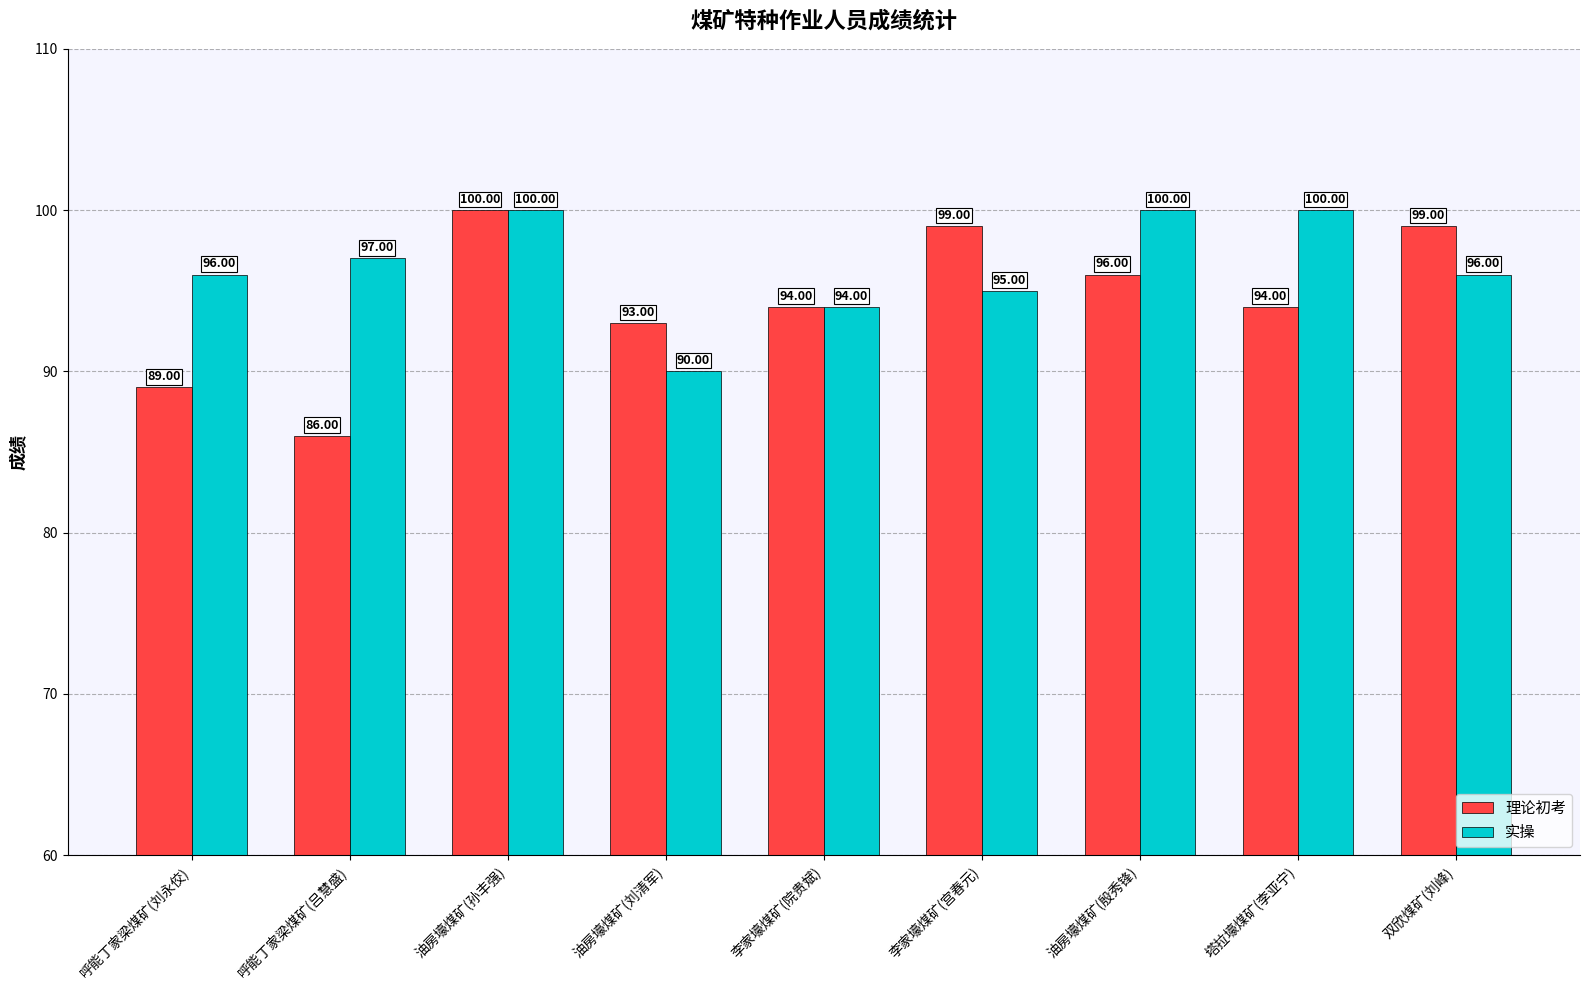

Reading left to right, list all the values displayed in this chart.

理论初考: 呼能丁家梁煤矿(刘永佼)=89	呼能丁家梁煤矿(吕慧盛)=86	油房壕煤矿(孙丰强)=100	油房壕煤矿(刘清军)=93	李家壕煤矿(院贵斌)=94	李家壕煤矿(宫春元)=99	油房壕煤矿(殷秀锋)=96	塔拉壕煤矿(李亚宁)=94	双欣煤矿(刘峰)=99
实操: 呼能丁家梁煤矿(刘永佼)=96	呼能丁家梁煤矿(吕慧盛)=97	油房壕煤矿(孙丰强)=100	油房壕煤矿(刘清军)=90	李家壕煤矿(院贵斌)=94	李家壕煤矿(宫春元)=95	油房壕煤矿(殷秀锋)=100	塔拉壕煤矿(李亚宁)=100	双欣煤矿(刘峰)=96